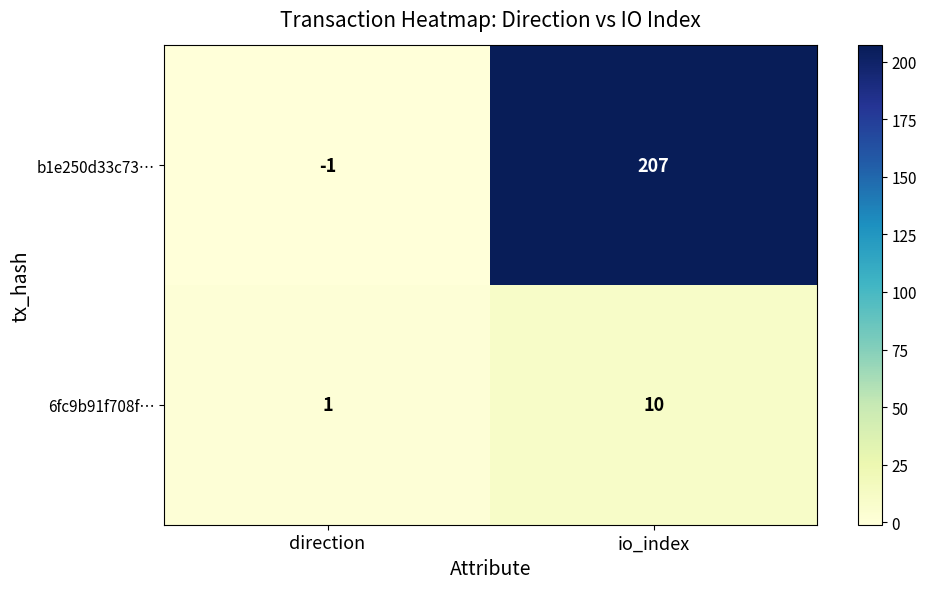

True or false: b1e250d33c73… has a value of 84 at io_index.

False